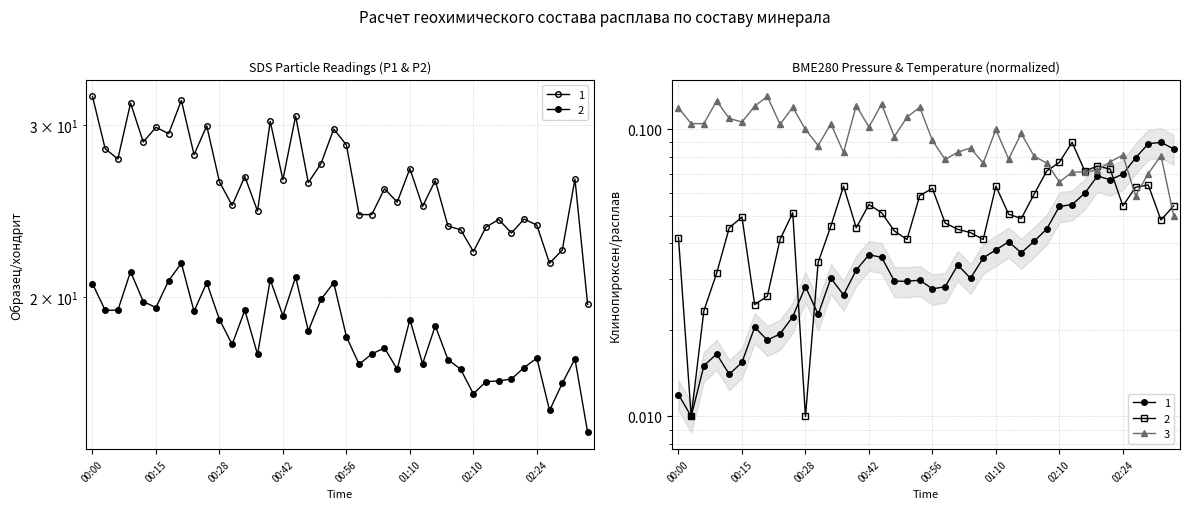

Between 00:31 and 00:28, which is larger?

00:28